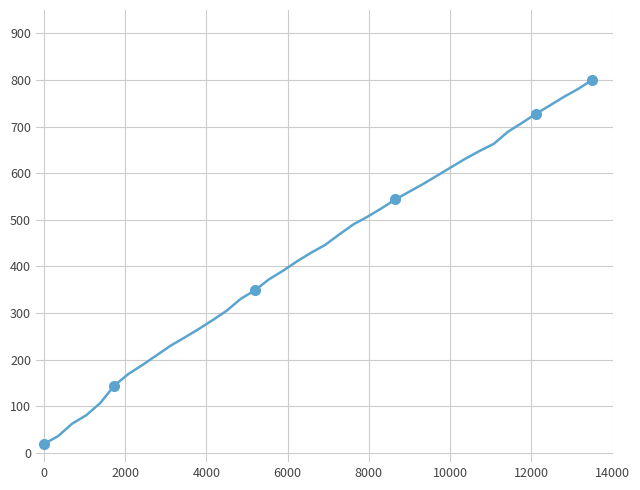

What is the difference between the maximum and second lowest values?

764.3